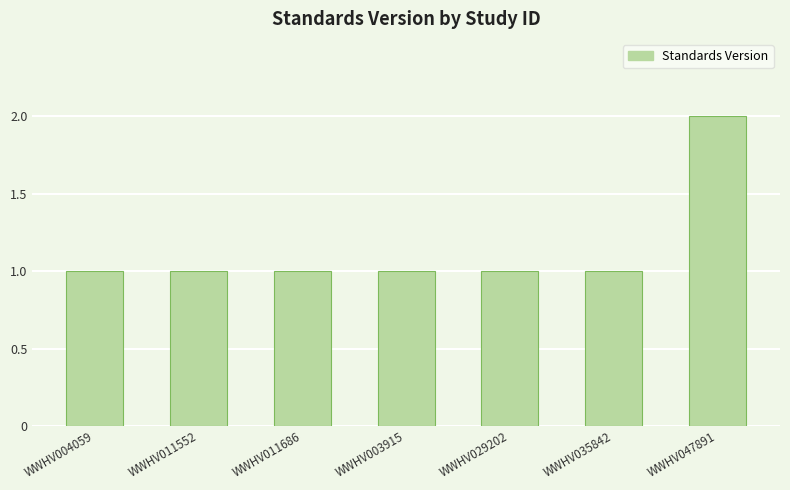

What is the sum of the values at WWHV003915 and WWHV011686?

2